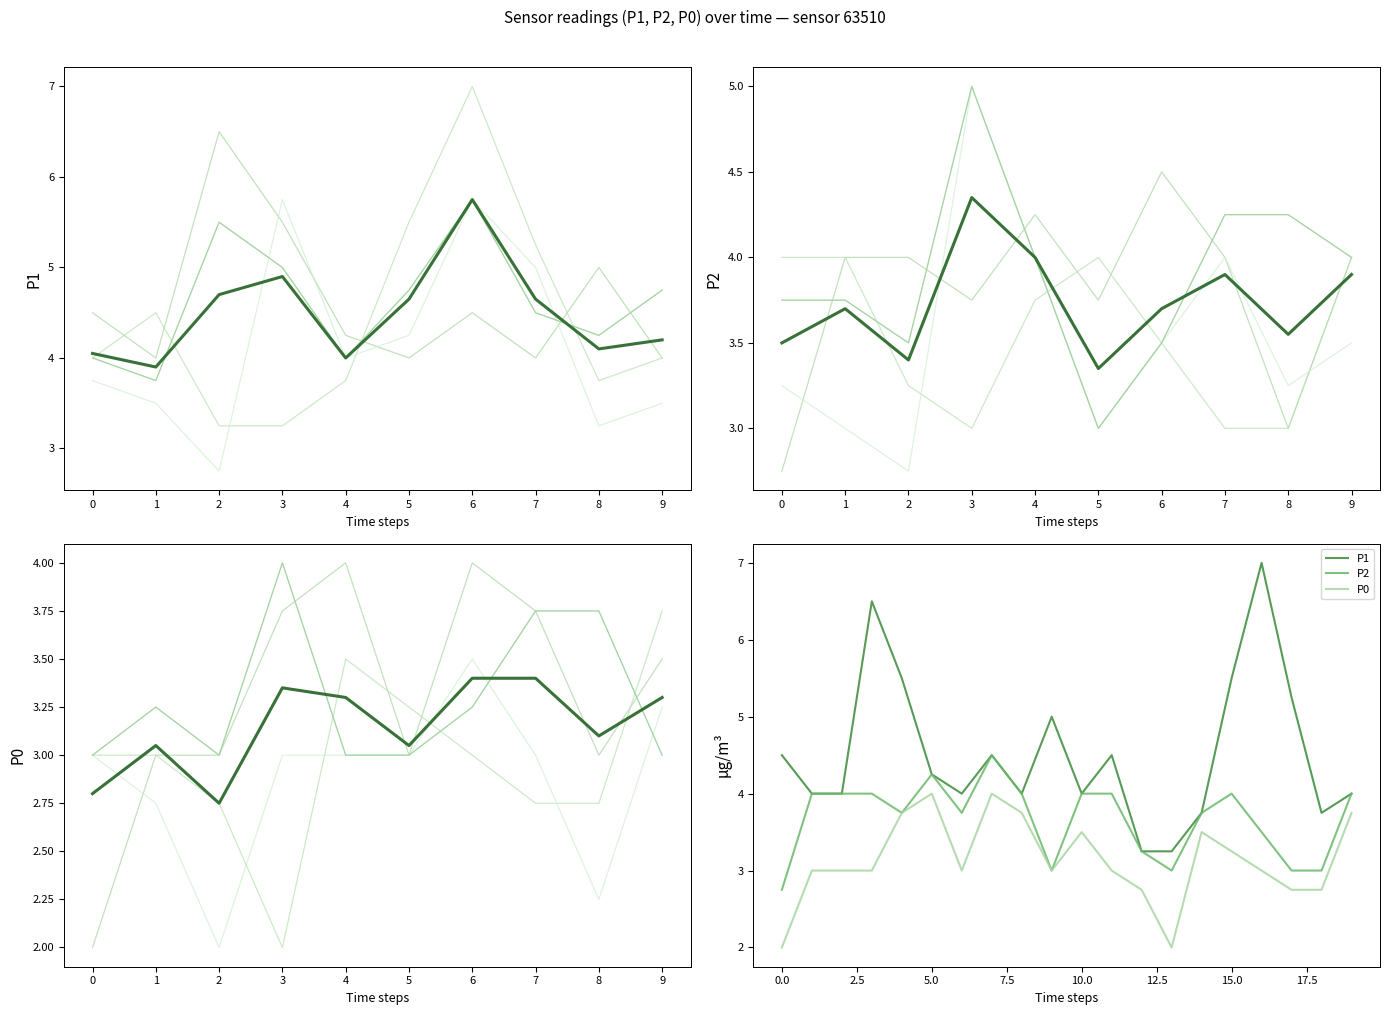

How many interior local peaks does the P0 series have?

4